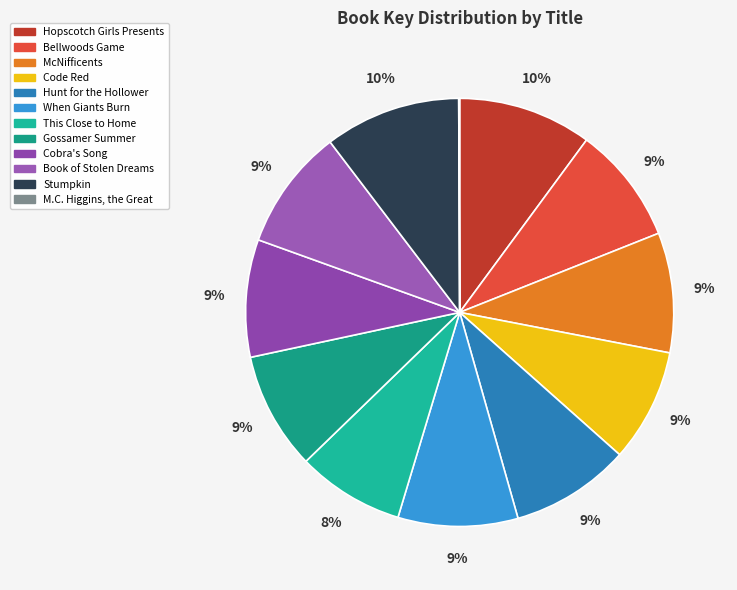

To the nearest percent, what is the difference between the largest and smallest slice percentages?

10%